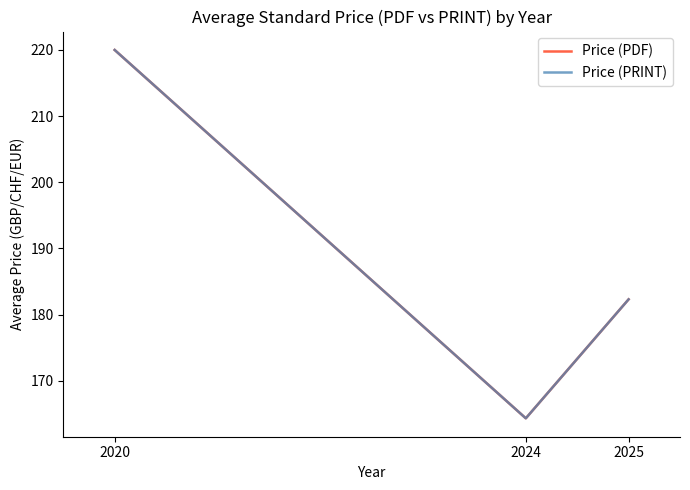

Read the Price (PRINT) value at 2024.

164.3